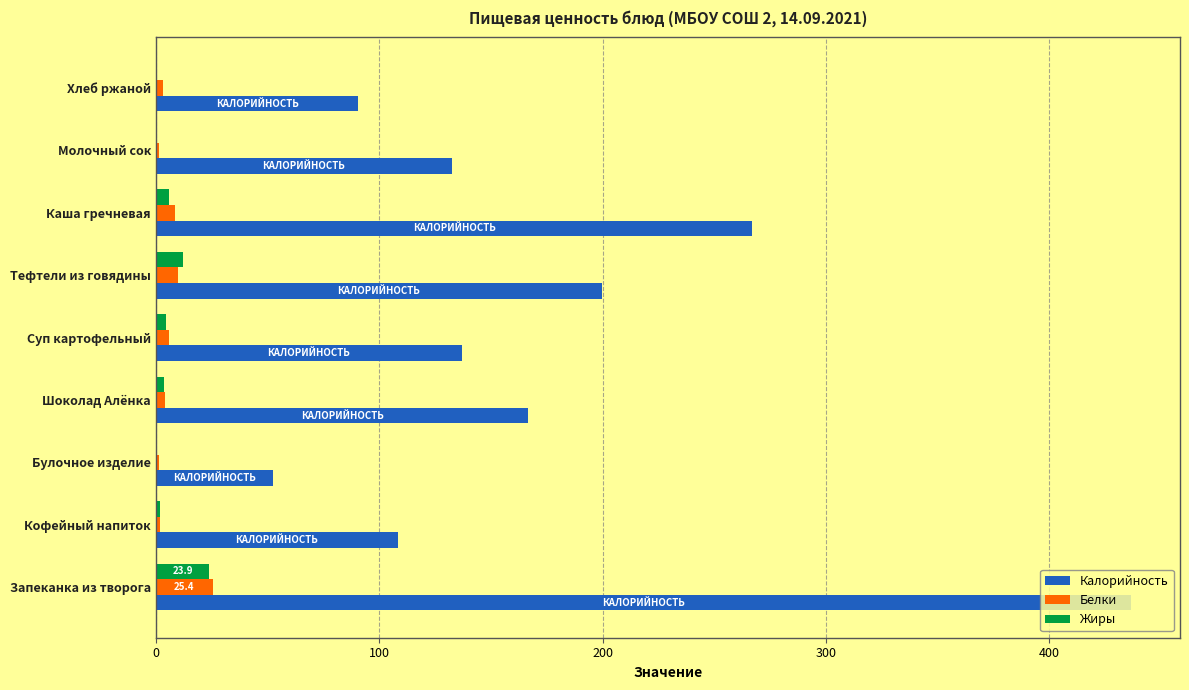

Between Булочное изделие and Хлеб ржаной, which series saw the biggest shift?

Калорийность